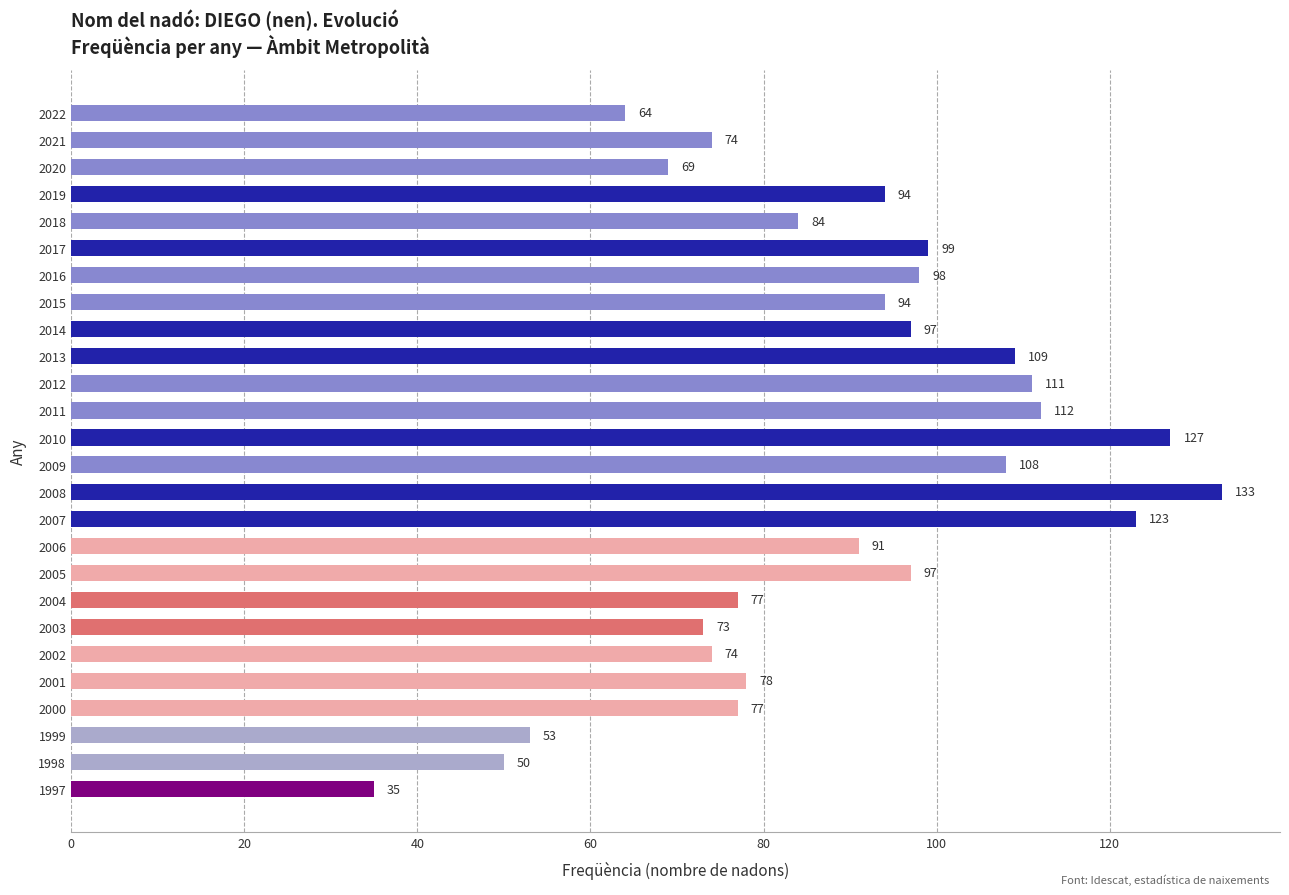

The value at 2005 is 58. True or false?

False